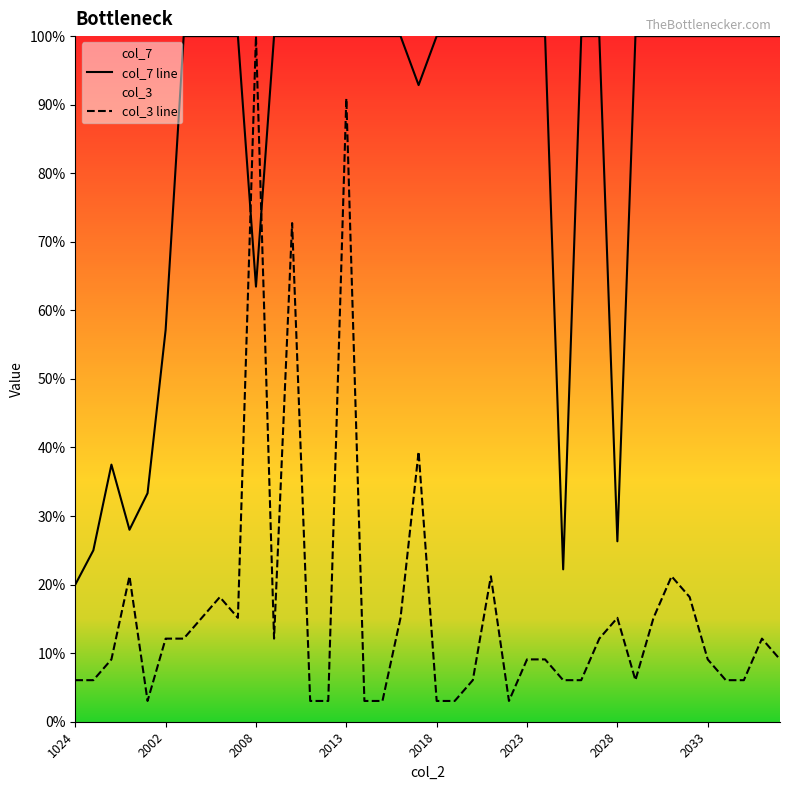

What is the sum of all col_7 line values?

3405.8